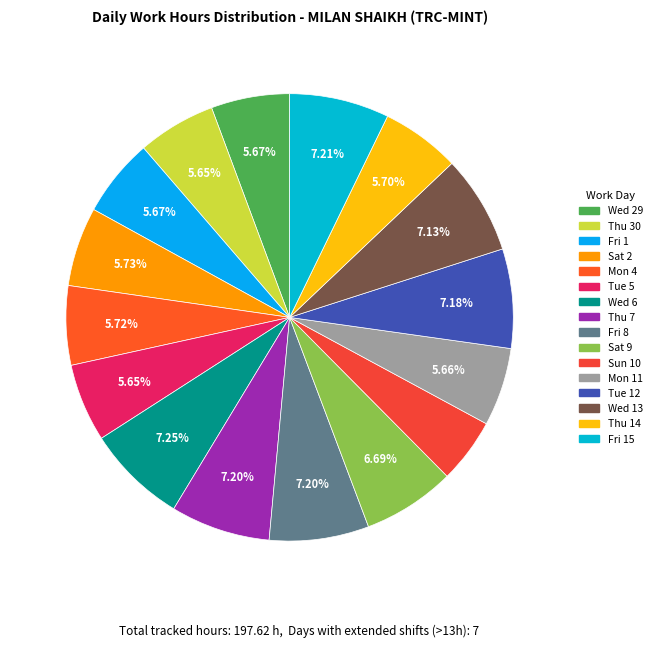

Count the number of slices in the pie.

16